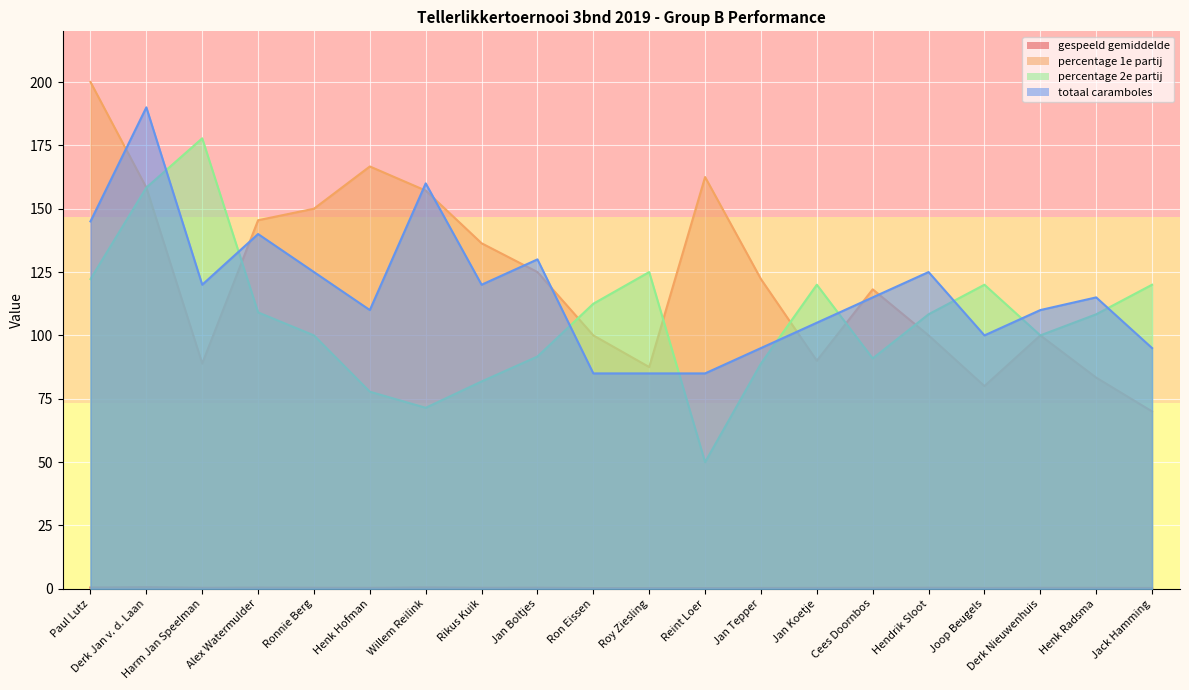

At which category does percentage 1e partij reach its first local peak?

Henk Hofman